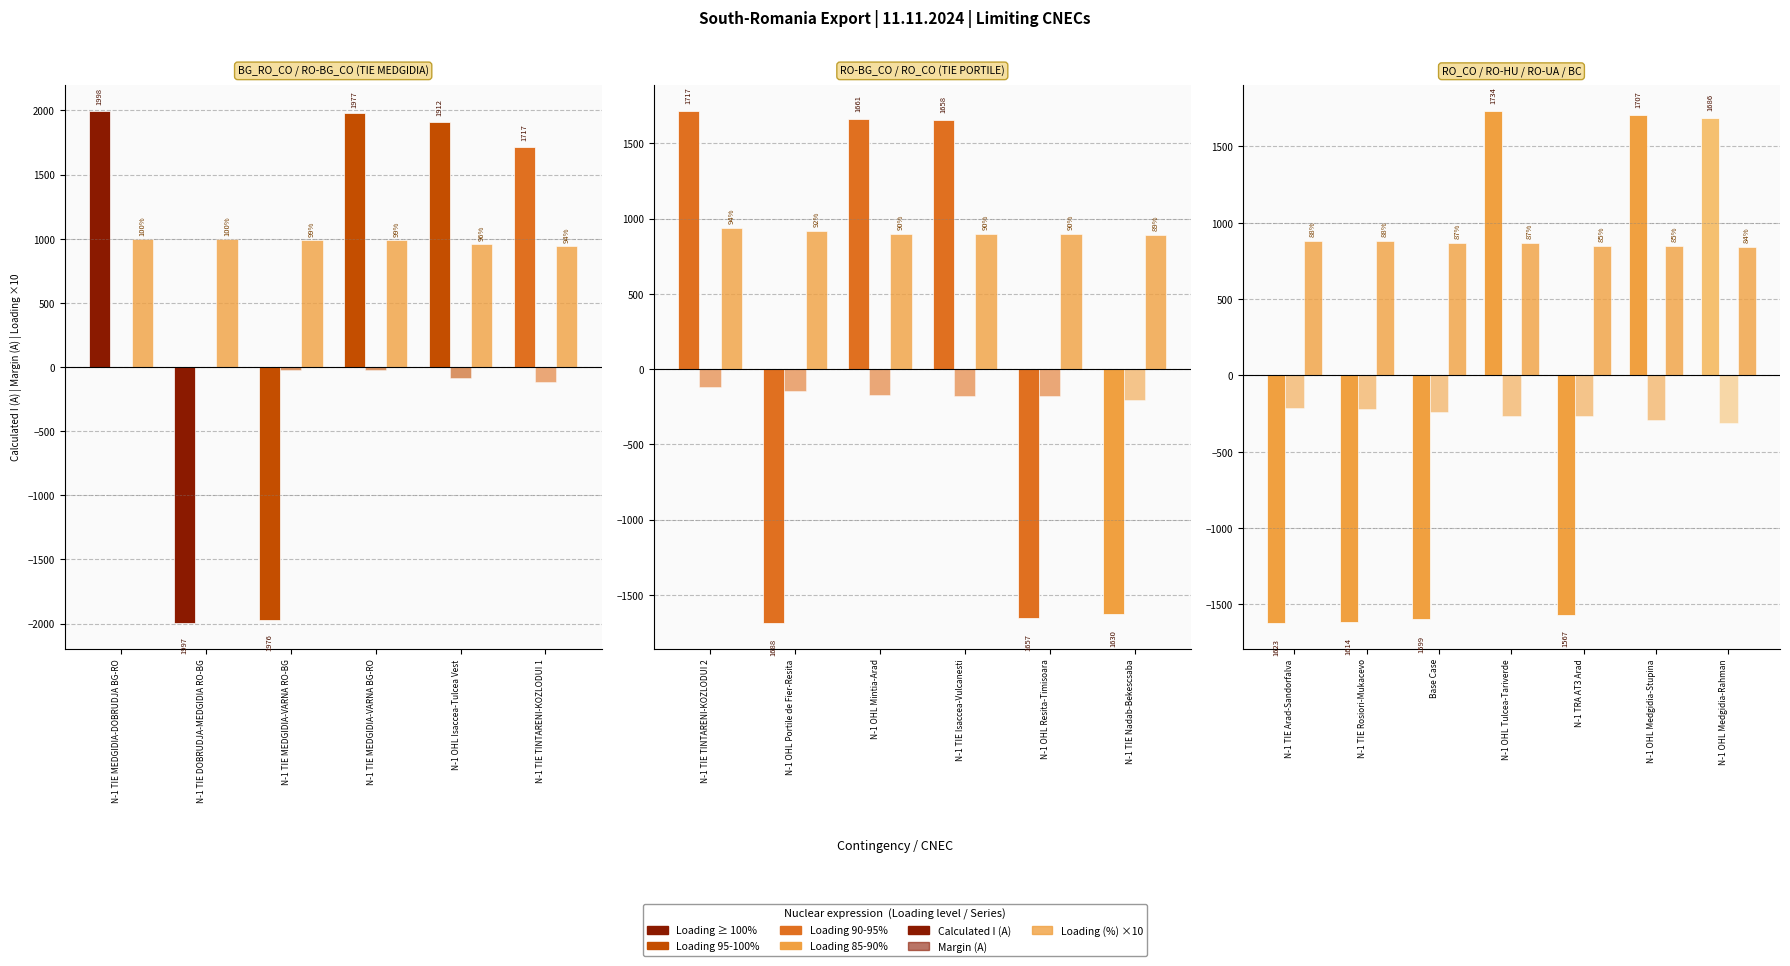

Rank the series at N-1 OHL Medgidia-Rahman from highest to lowest value.

Calculated I (A), Loading (%) ×10, Margin (A)